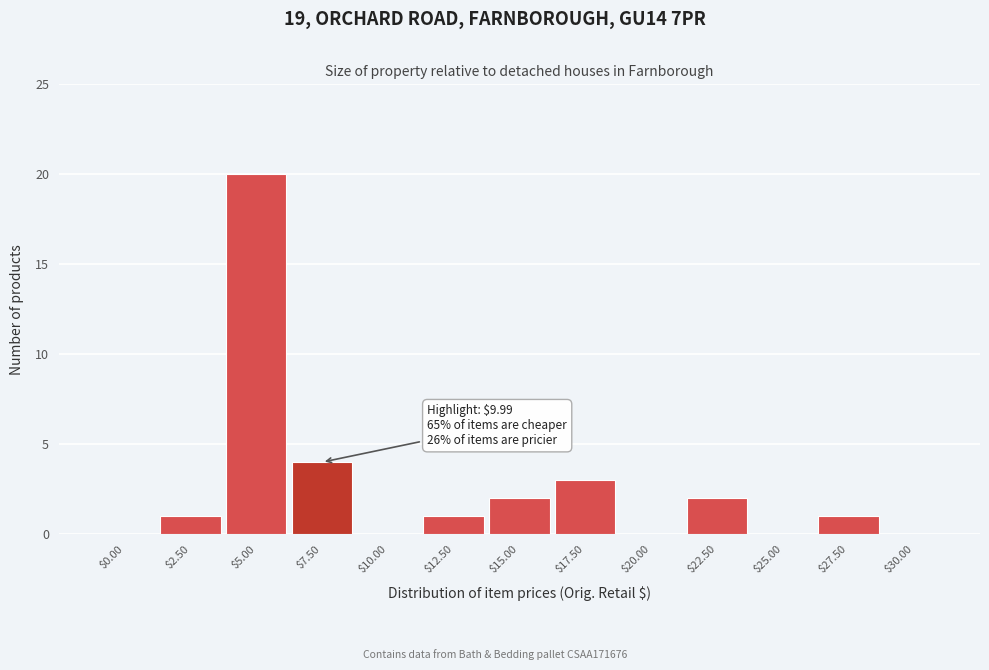

What is the maximum value shown in the chart?

20